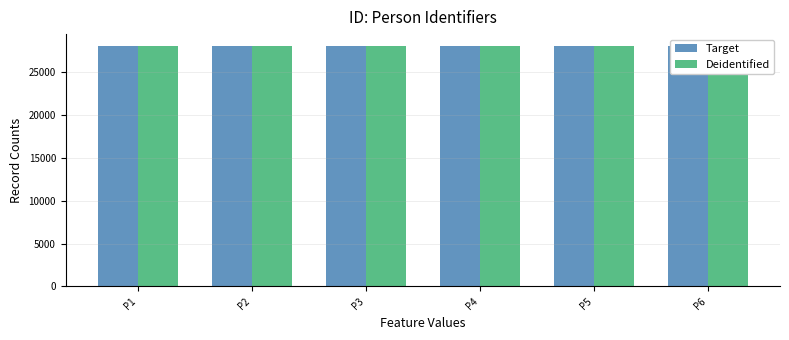

What is the minimum value shown in the chart?

28034